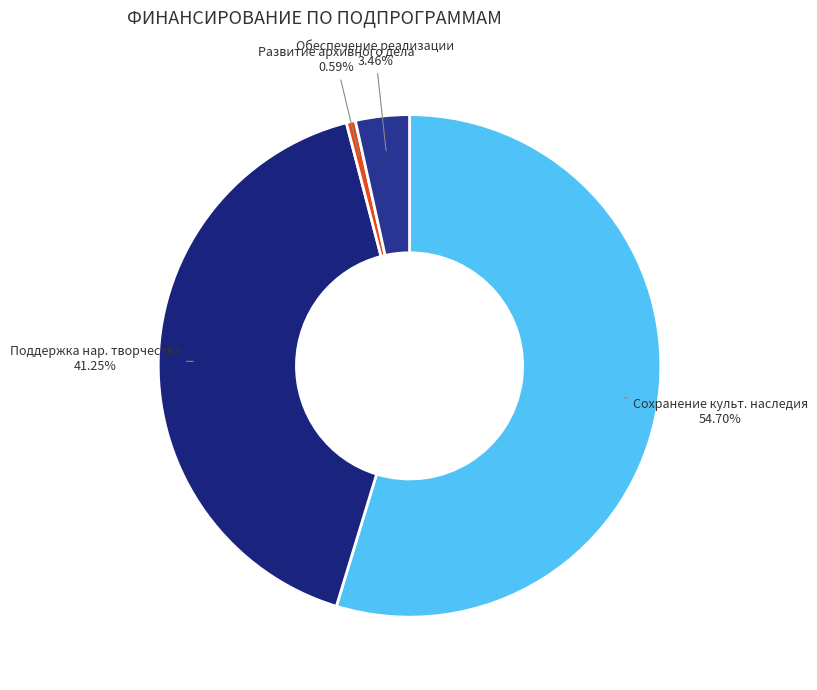

How many segments does this pie chart have?

4